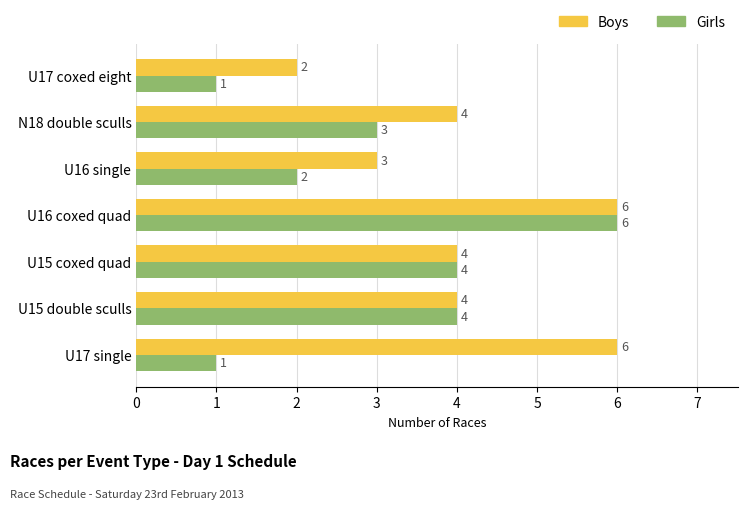

How many series are shown in this chart?

2